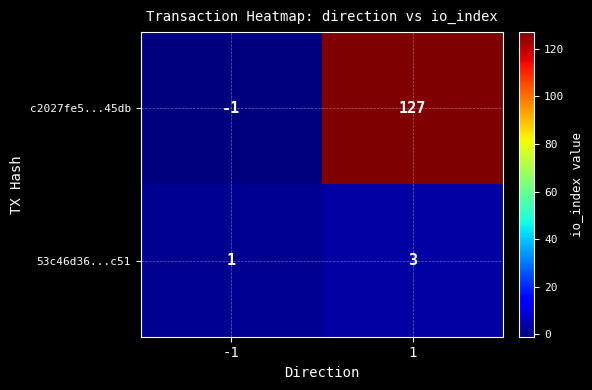

At which category does the chart reach its minimum across all series?

-1